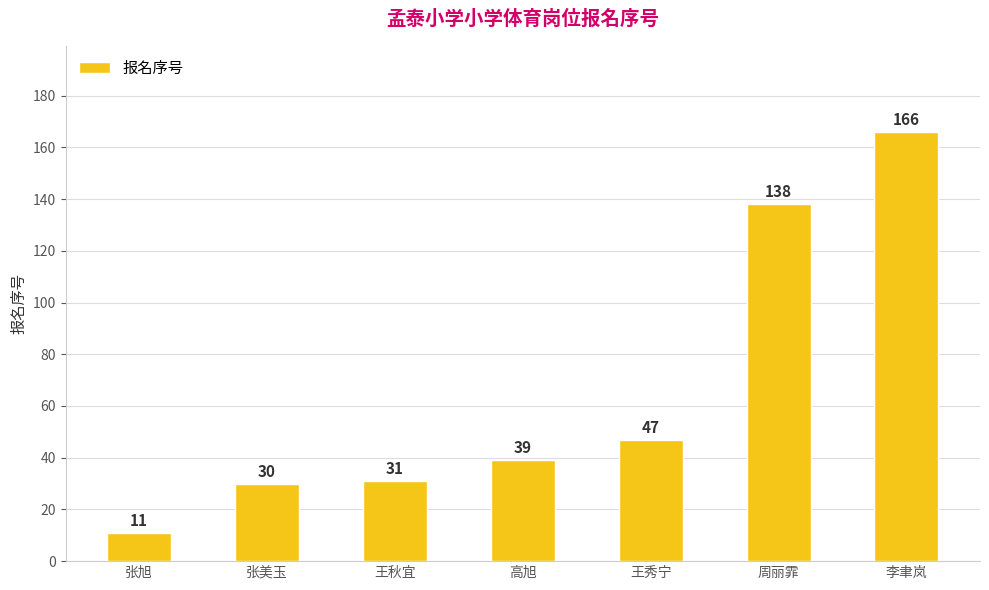

Between 李聿岚 and 王秀宁, which is larger?

李聿岚